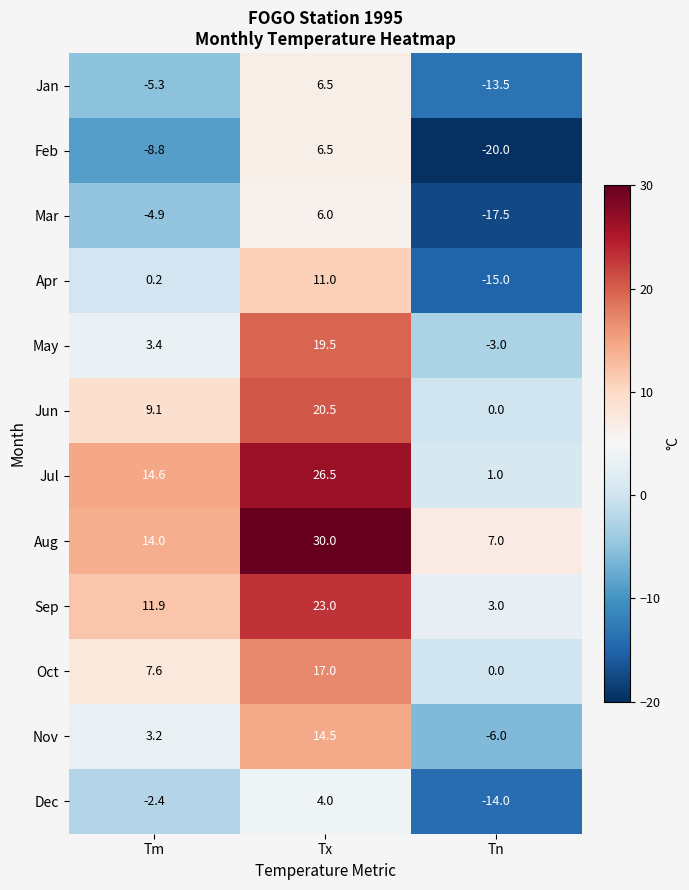

Is the value of Feb at Tn greater than the value of Jun at Tm?

No